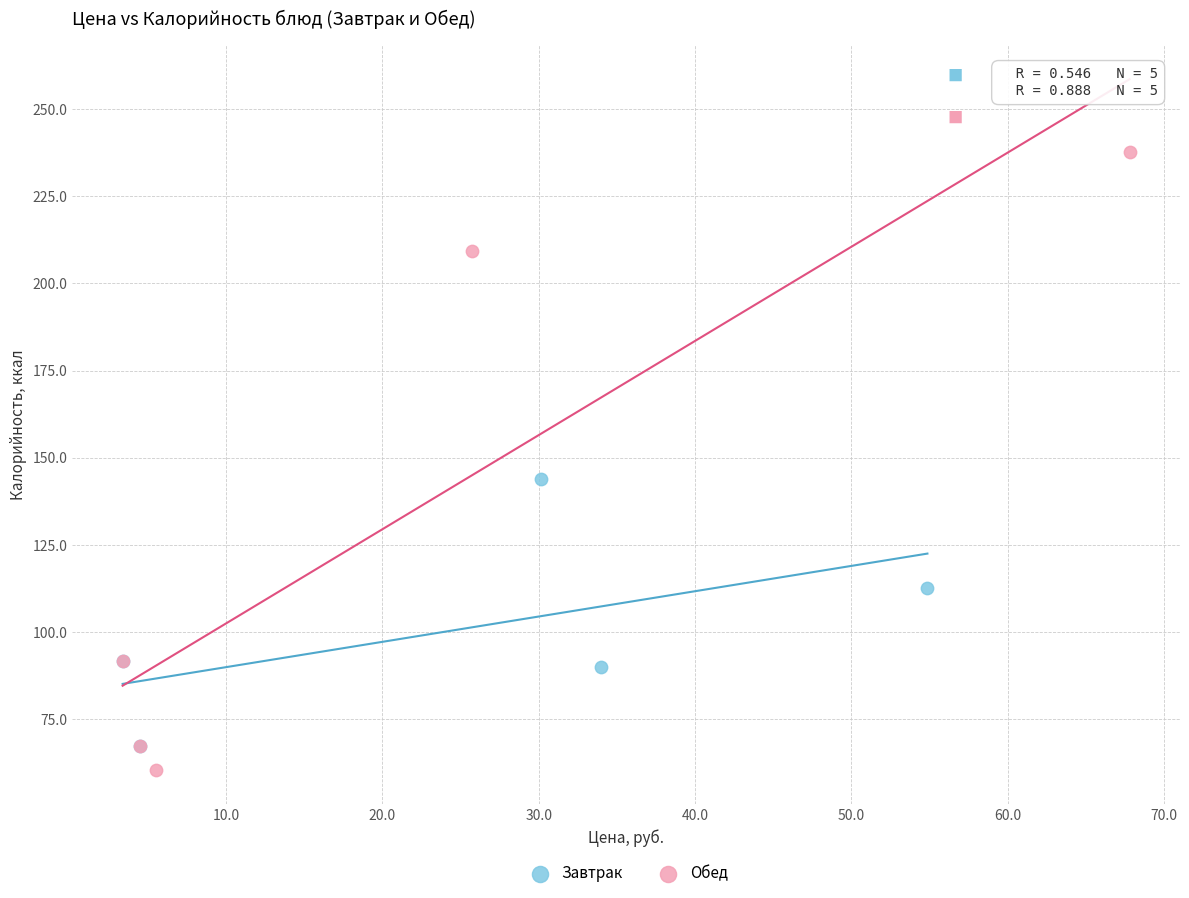

Which series has the largest Y range (max minus min)?

Обед